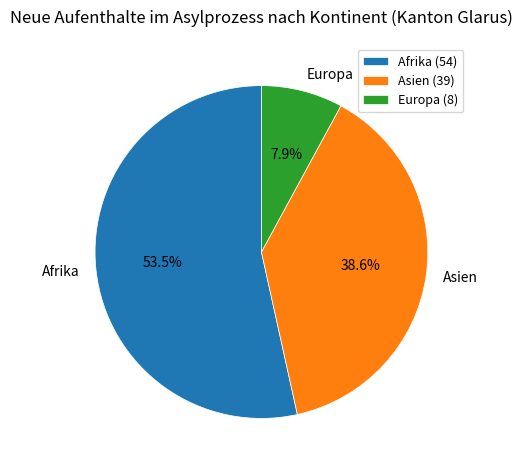

Between Europa and Asien, which is larger?

Asien